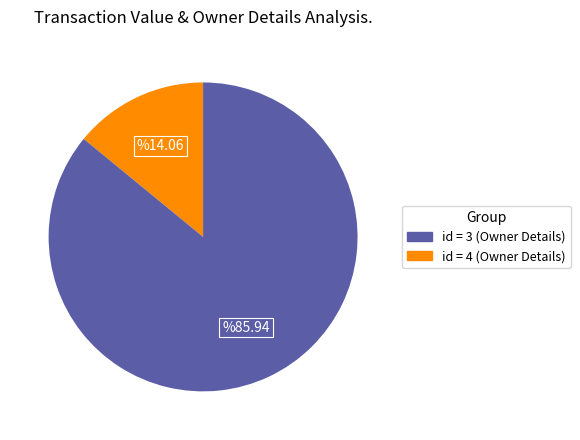

Does any single category account for the majority?

Yes